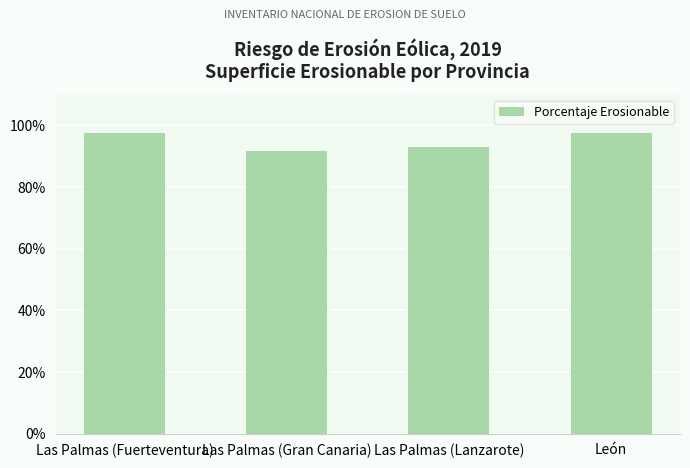

Count the number of values greater than 97.

2